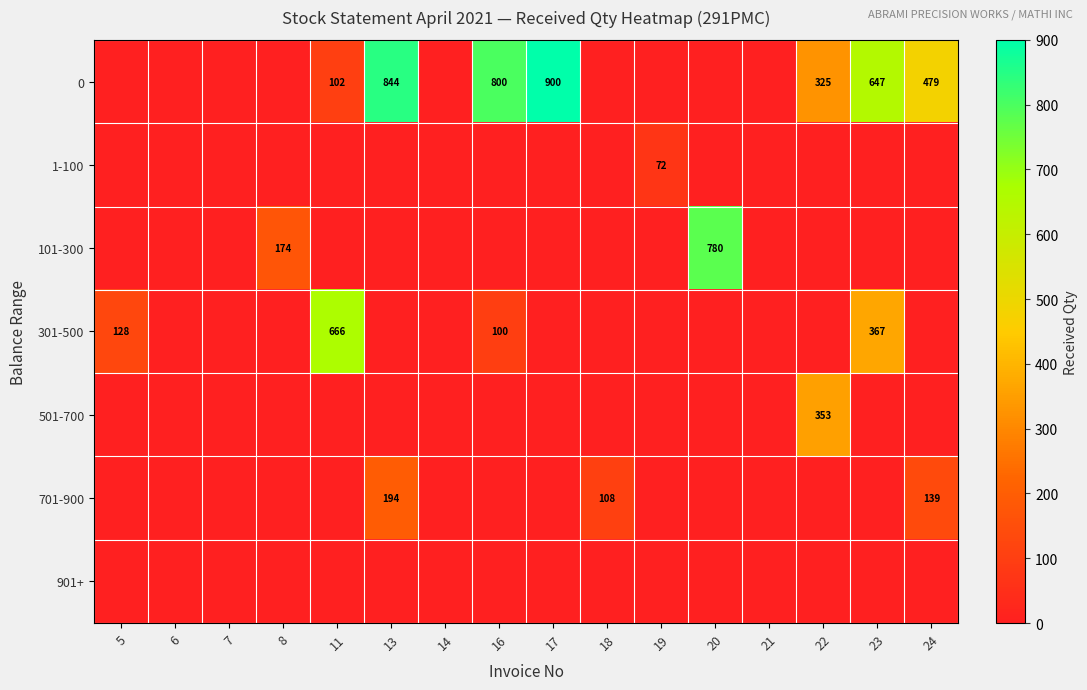

What is the total value across all series at 13?

1038